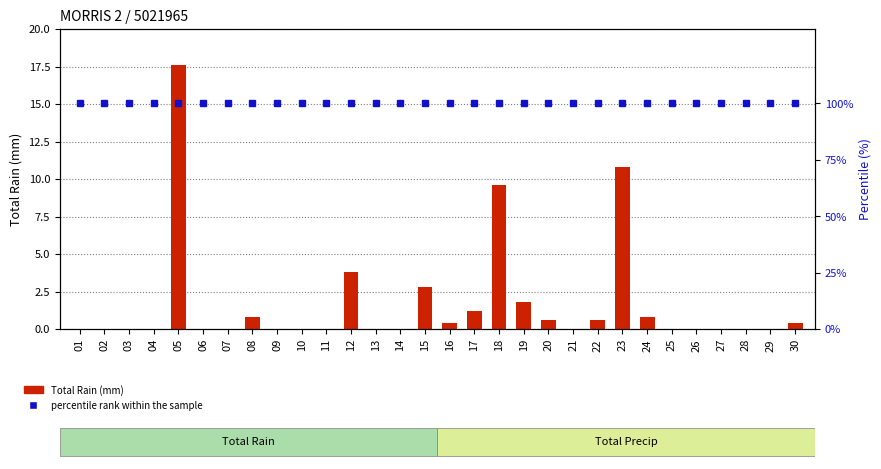

Are the bars horizontal?

No